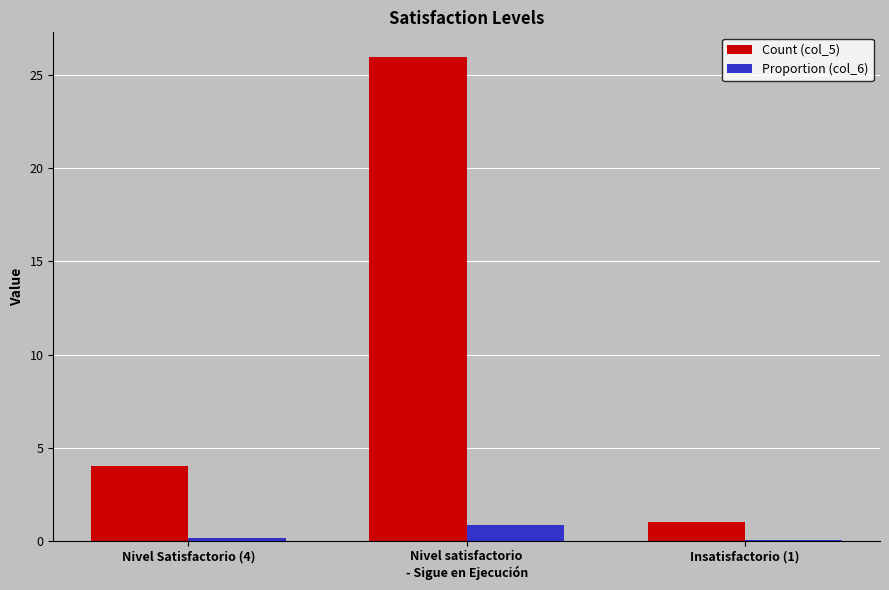

What is the sum of all Count (col_5) values?

31.0